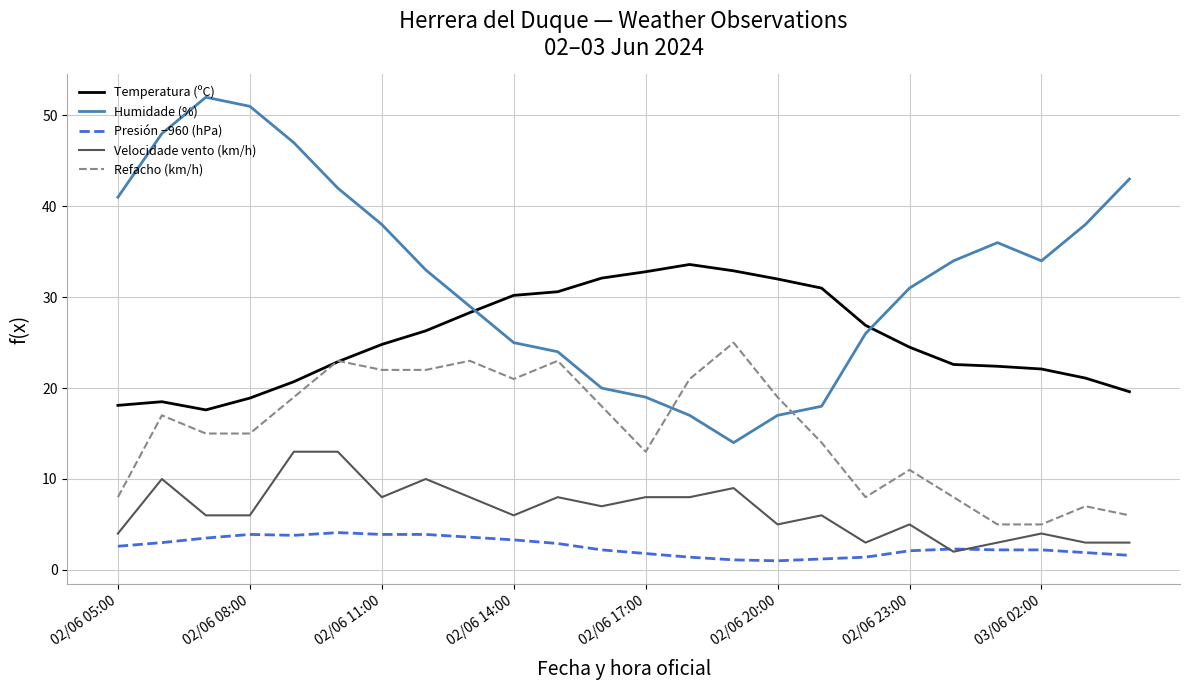

What is the minimum value for Presión −960 (hPa)?

1.0